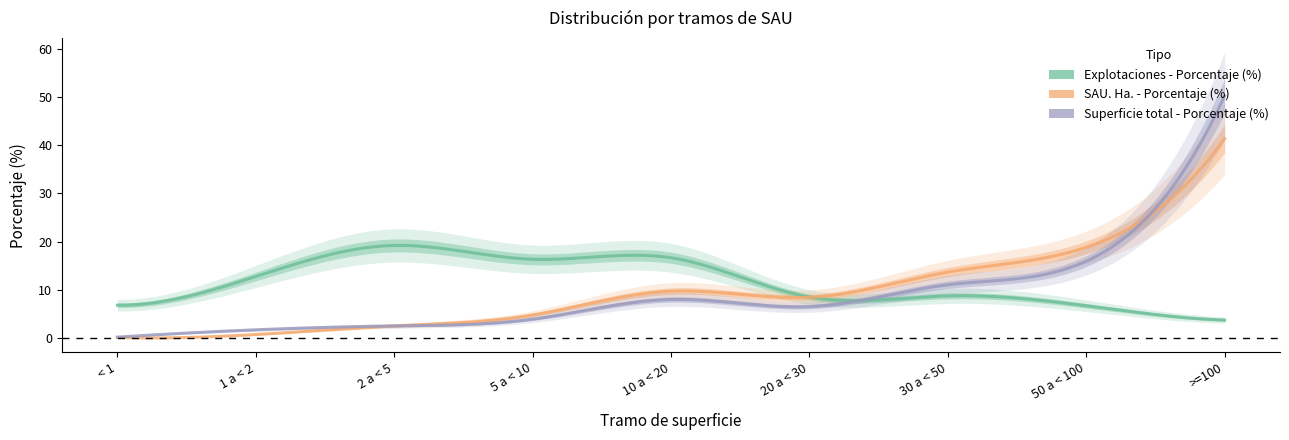

Where does the Superficie total - Porcentaje (%) series first go above 6?

10 a < 20